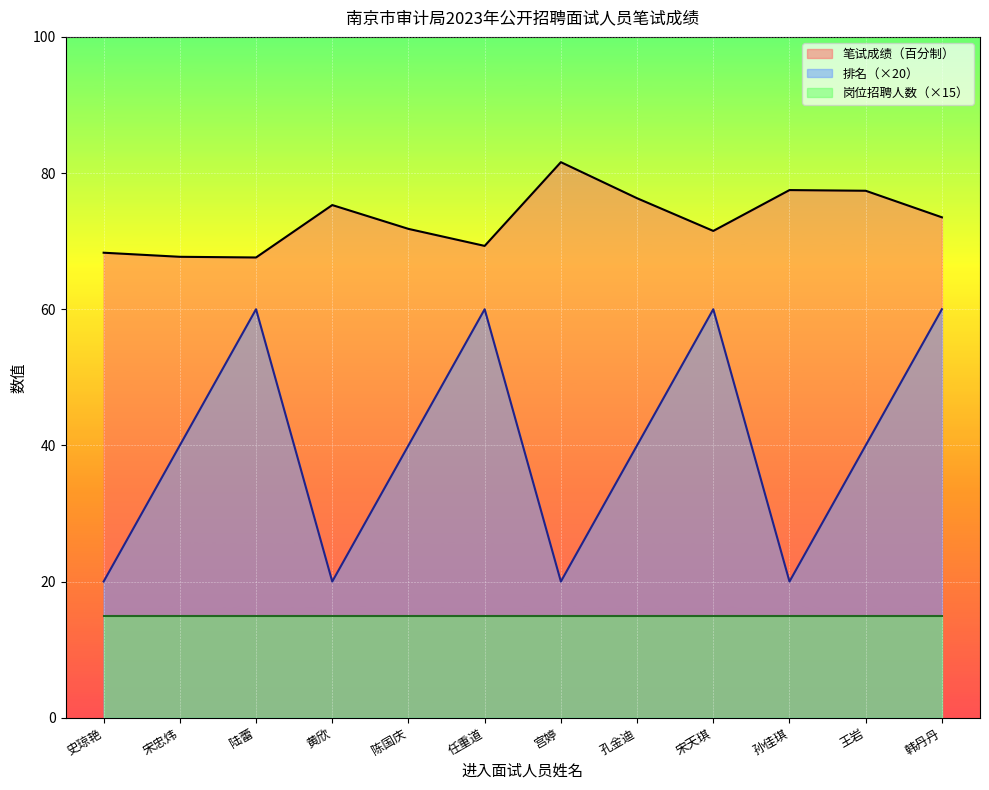

What is the spread (max minus min) of values at 王岩?

62.4